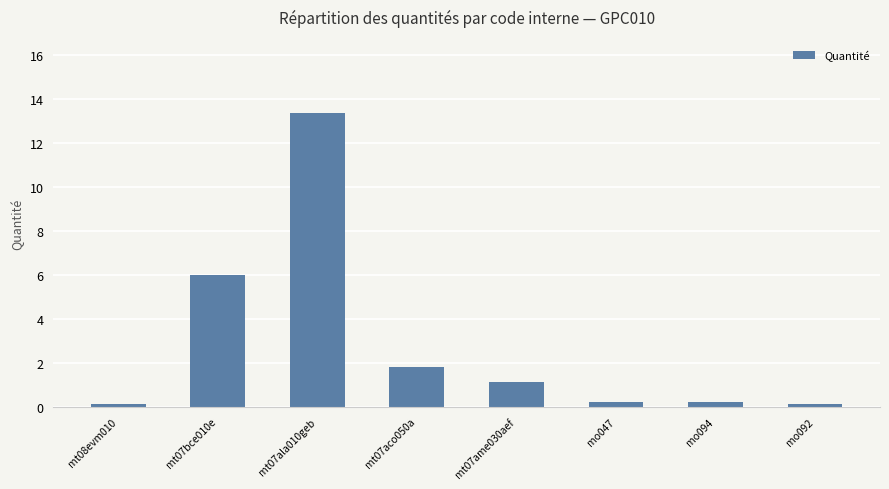

How many categories are shown in the chart?

8